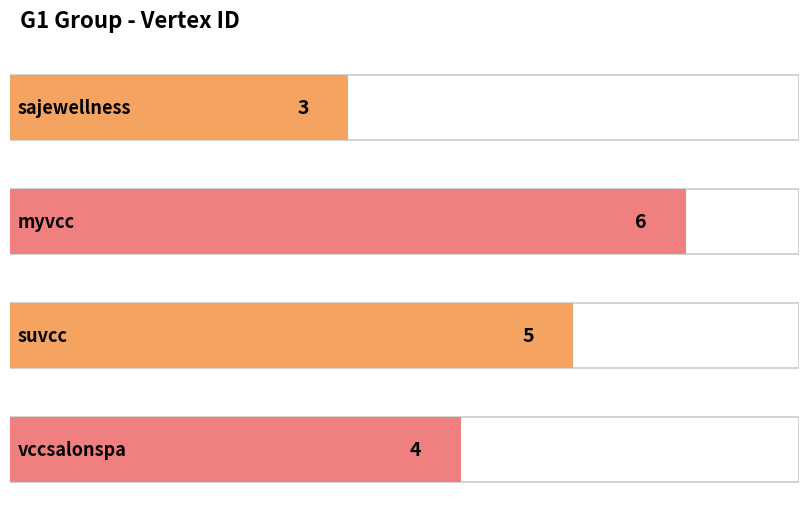

The chart shows a value of 1 at sajewellness. True or false?

False